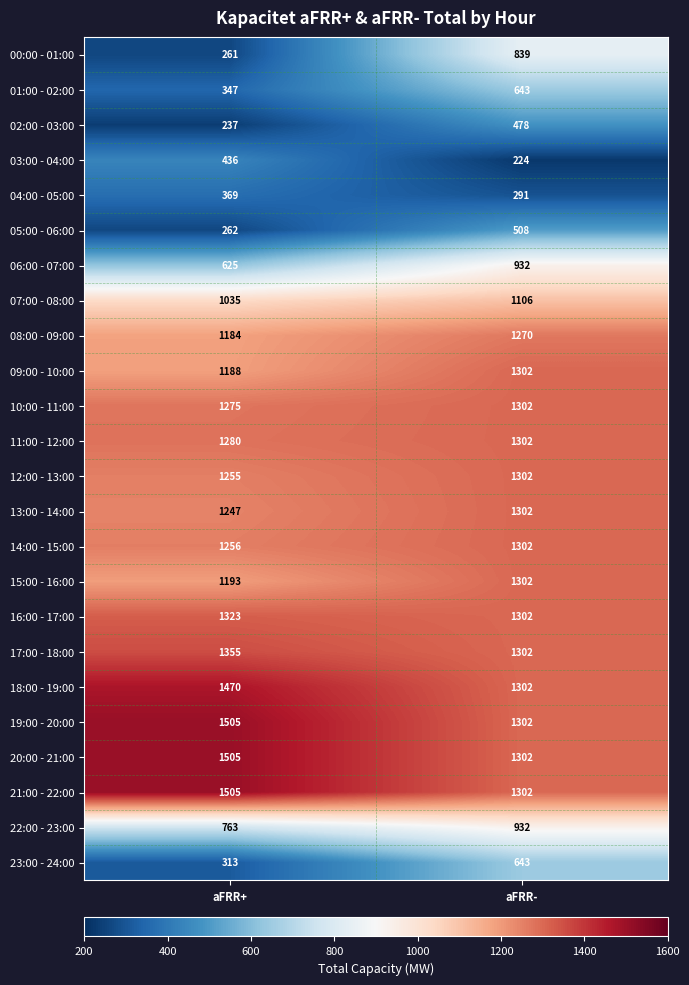

Which series has the largest range (max minus min)?

00:00 - 01:00